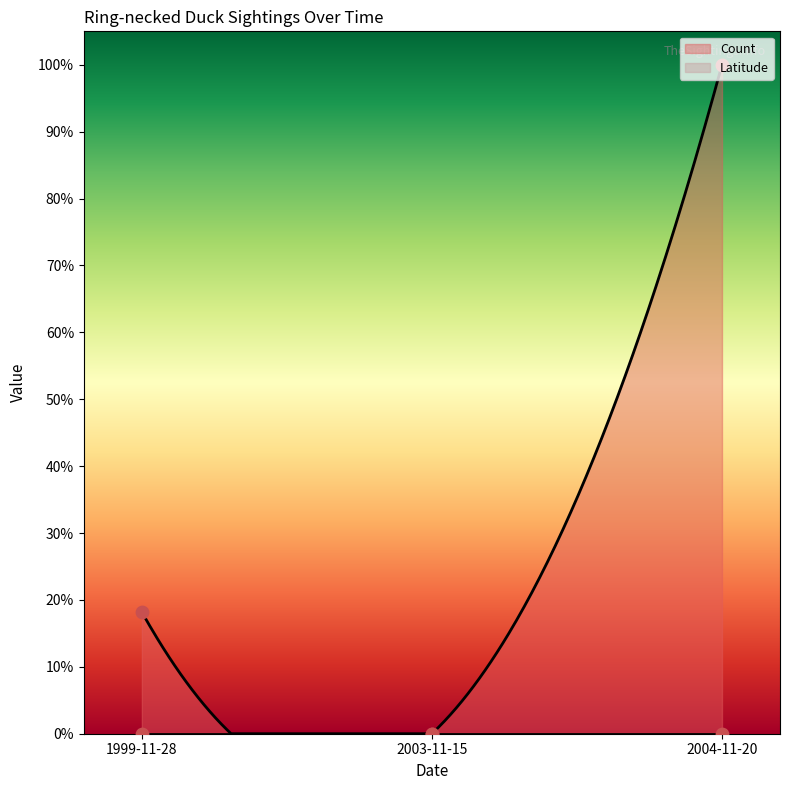

Which has a higher value, 2004-11-20 or 2003-11-15?

2004-11-20